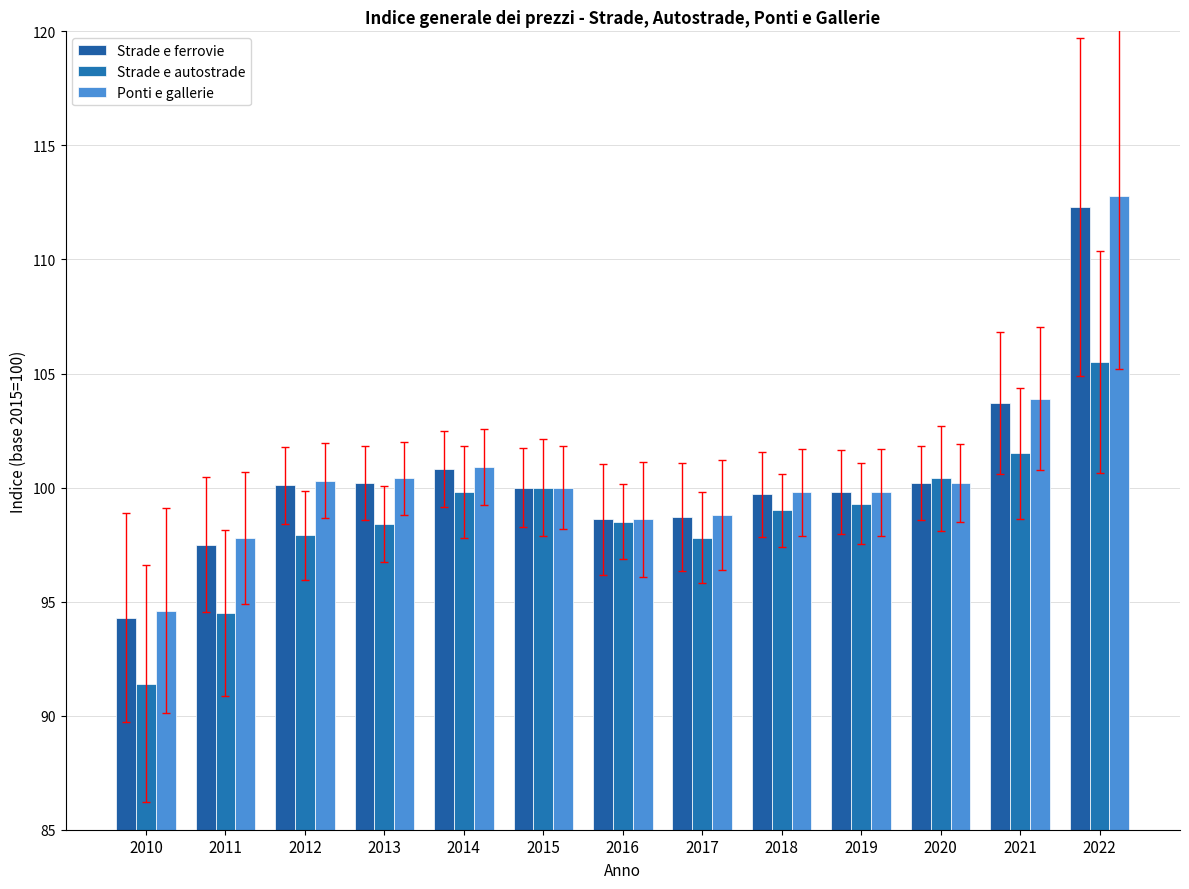

What is the difference between the second highest and minimum values in the Strade e ferrovie series?

9.4